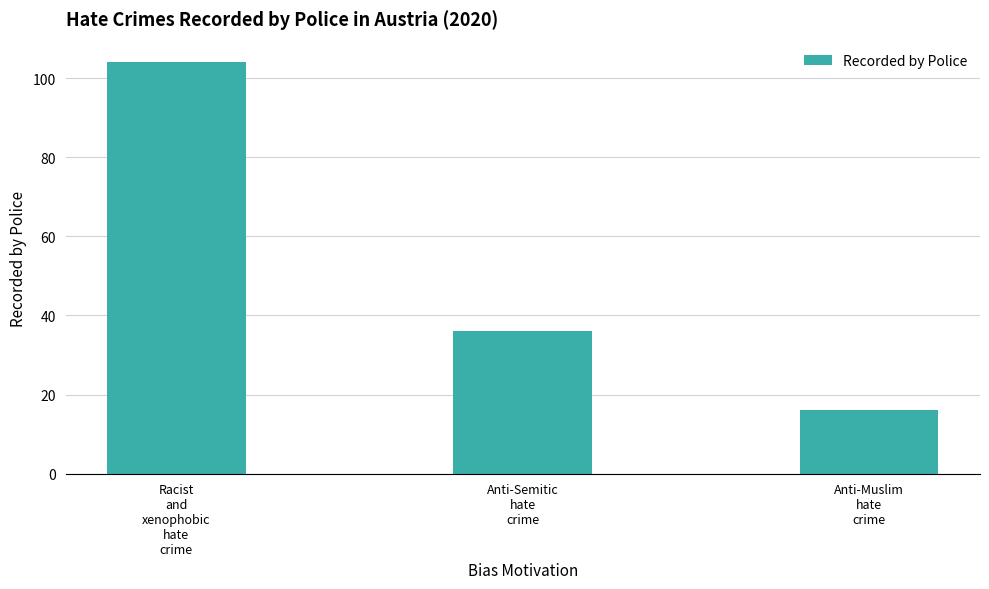

Read the value at Racist
and
xenophobic
hate
crime.

104